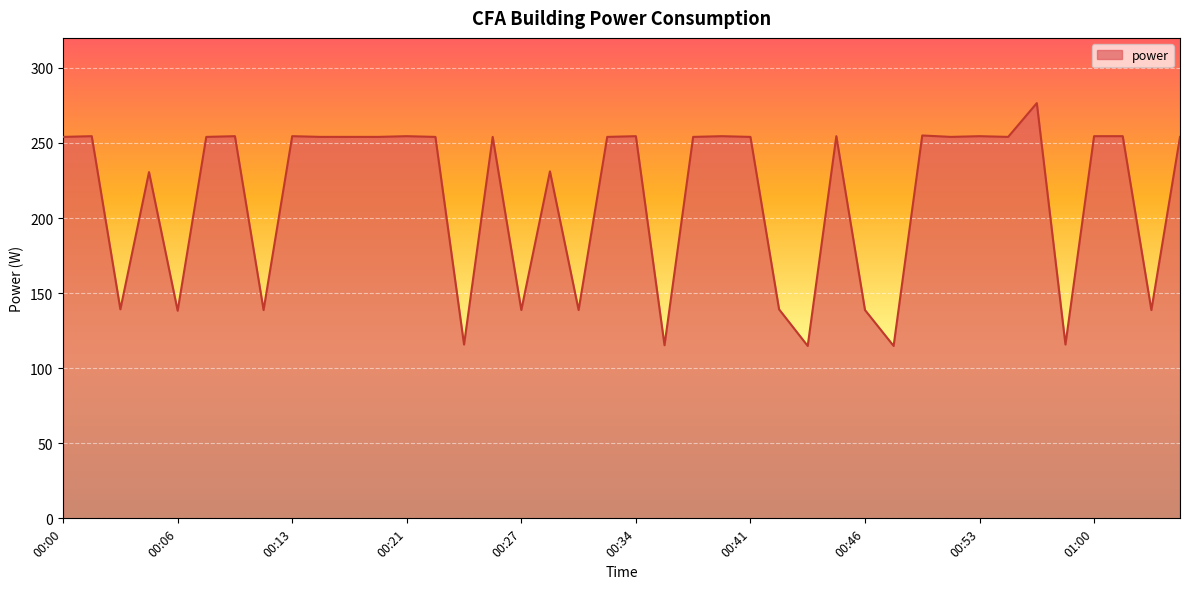

What is the smallest value displayed?

114.8